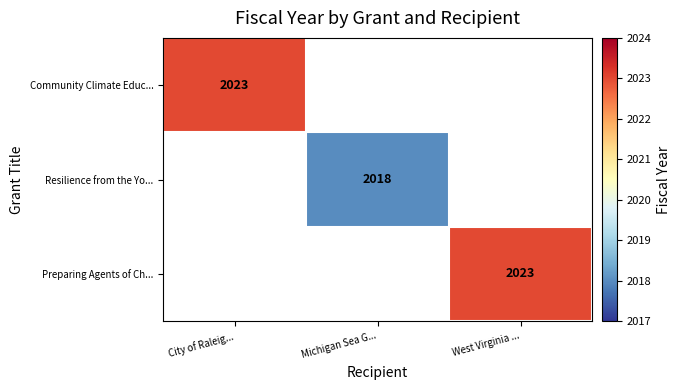

Which category has the lowest value across all series?

Michigan Sea G...